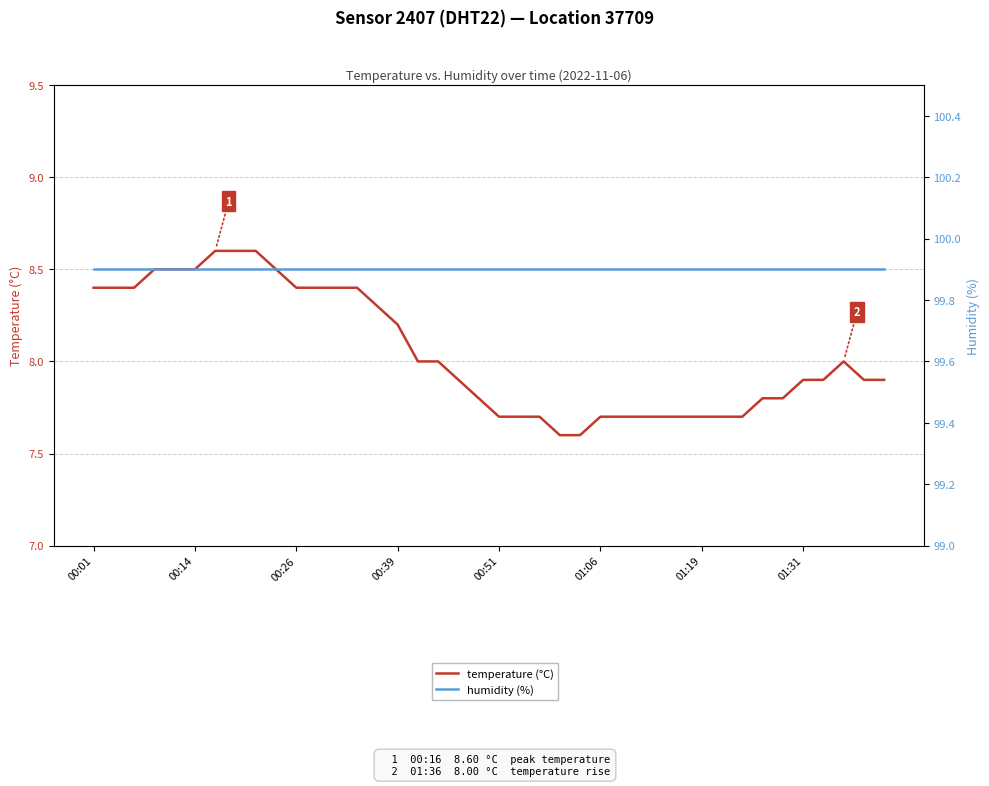

Does the chart display data point markers on the line(s)?

No